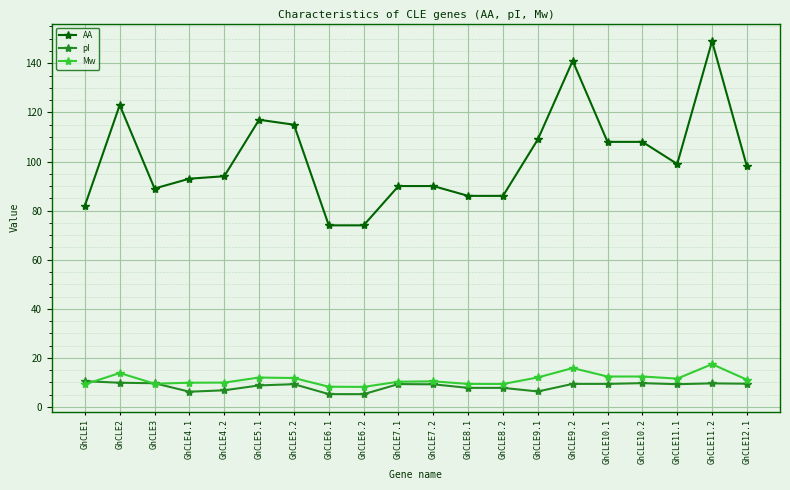

Which series has the largest total across all categories?

AA